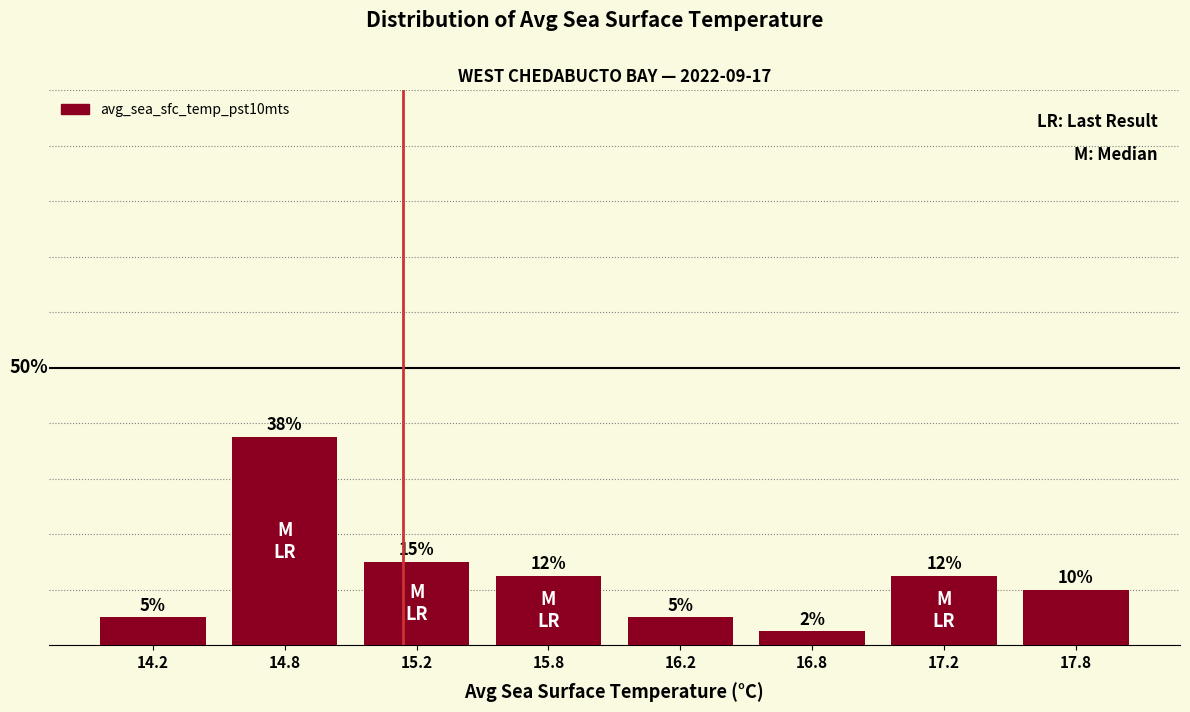

Are the bars horizontal?

No